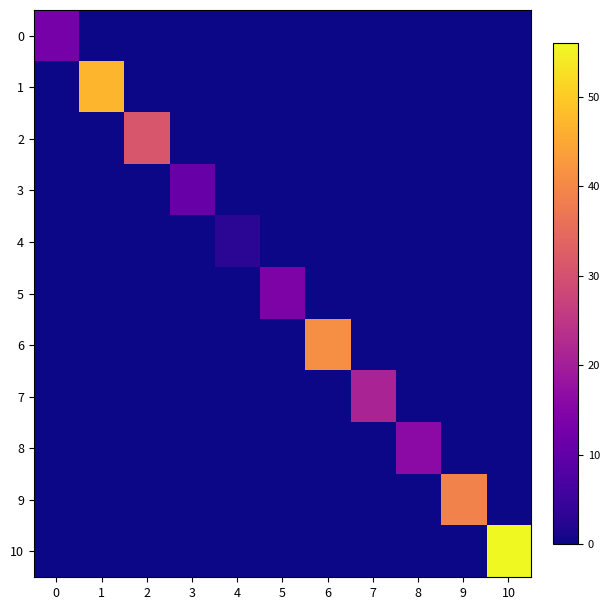

How many series are shown in this chart?

11